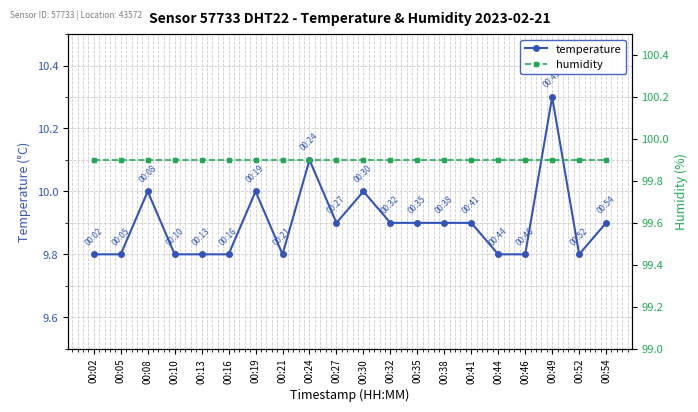

What is the total value across all series at 00:46?

109.7